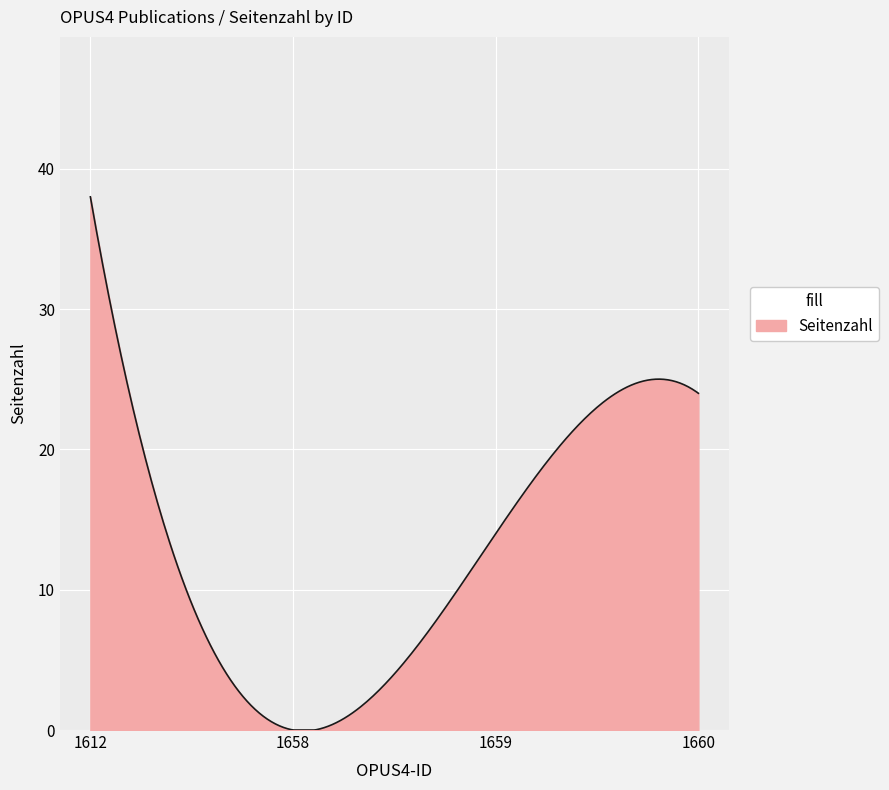

What is the maximum value shown in the chart?

38.0